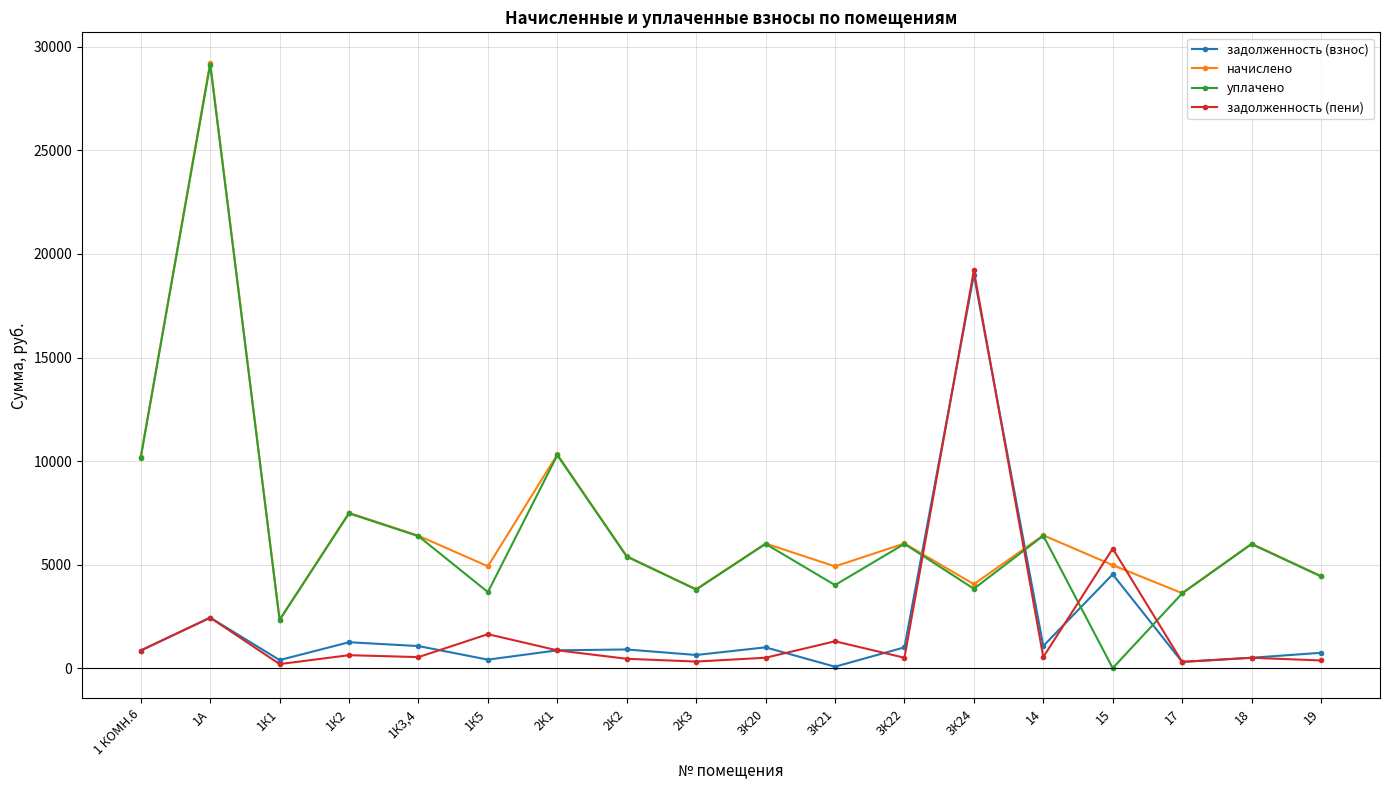

Which series has the widest spread of values?

уплачено